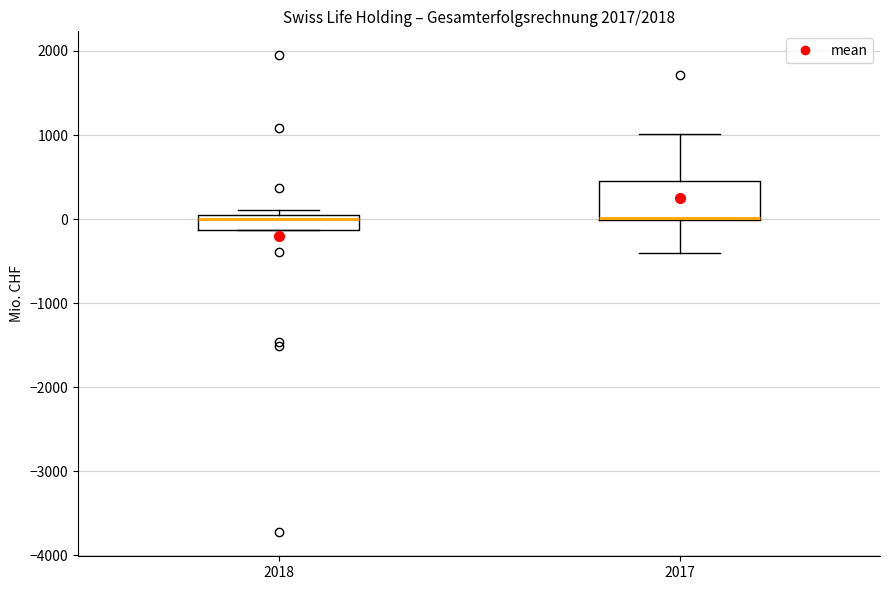

Comparing the boxes themselves (not the whiskers), which one is the tallest?

2017